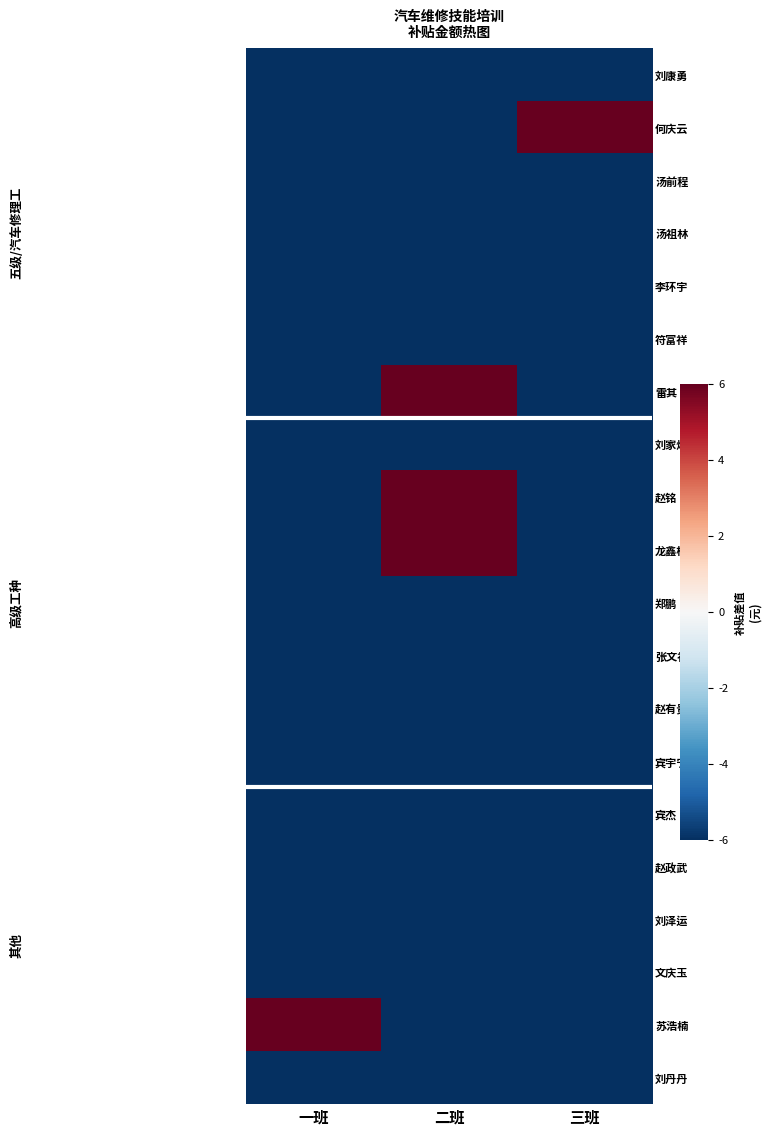

Which series changed the most between 一班 and 三班?

何庆云